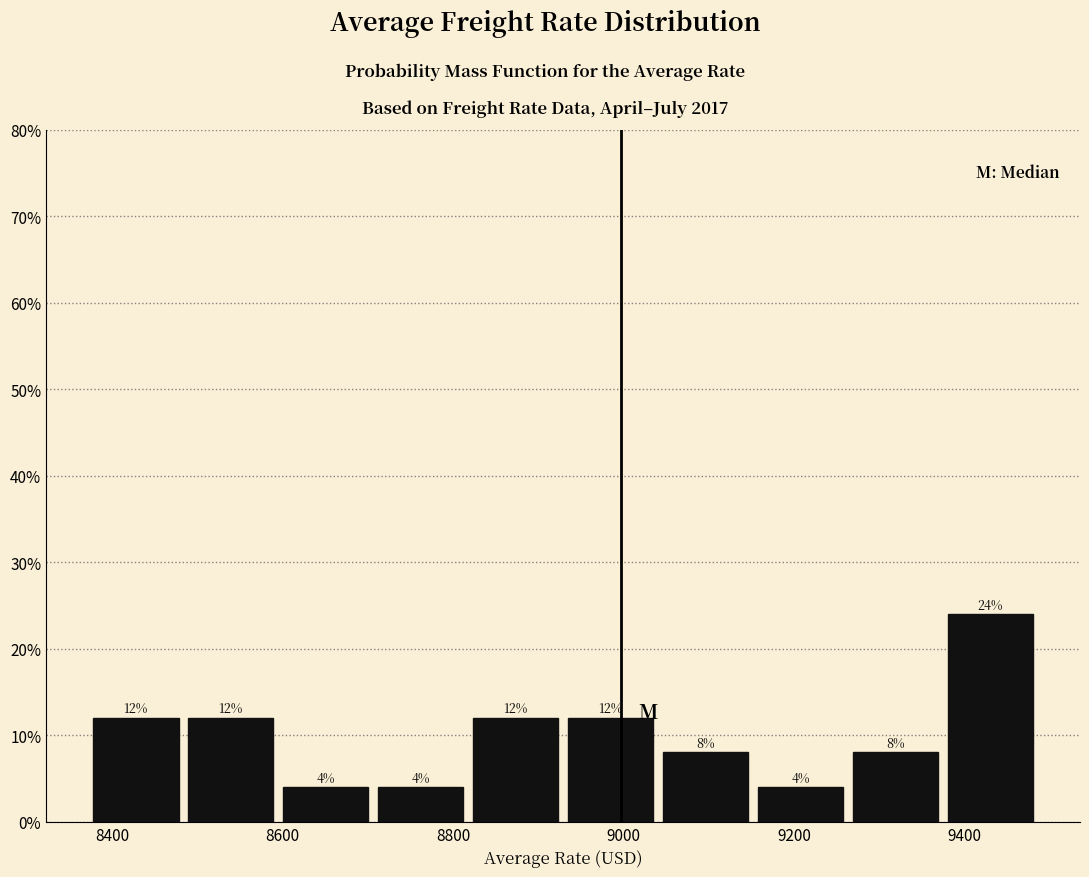

Which range on the x-axis has the tallest bar?

9380 to 9480